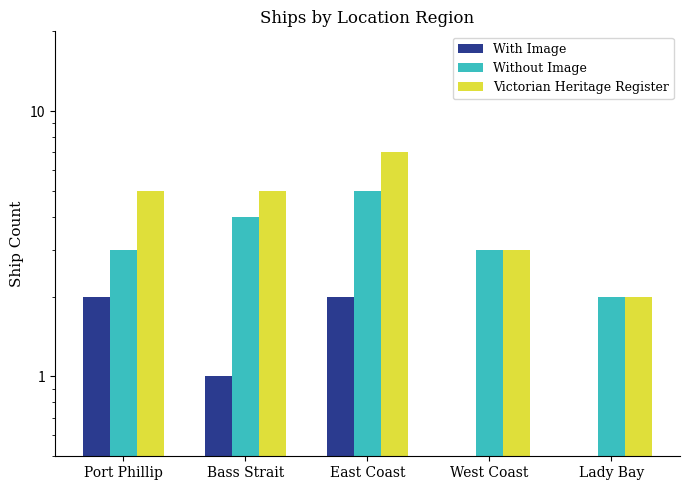

Which category has the lowest value in the Without Image series?

Lady Bay